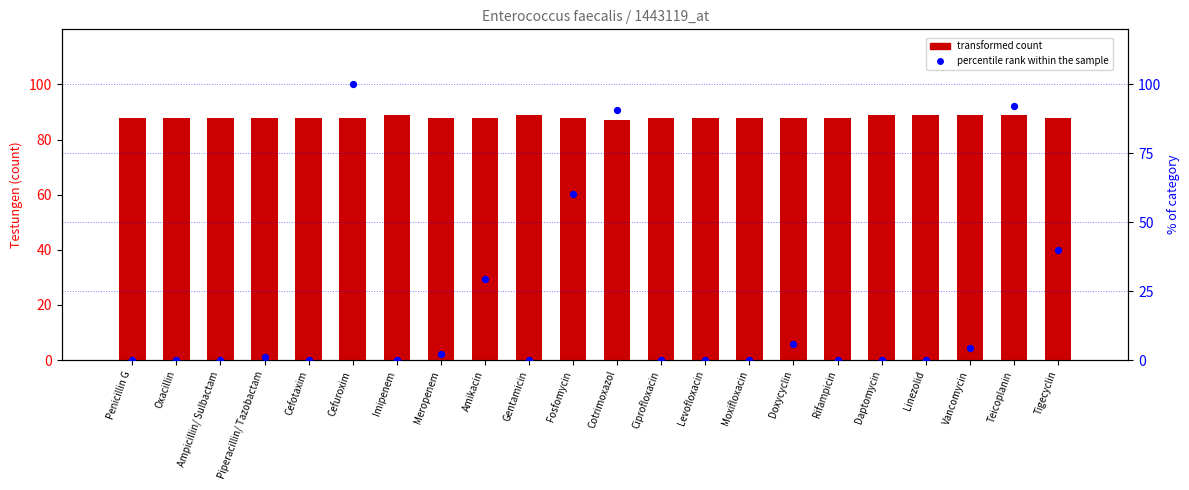

Is the value of transformed count at Teicoplanin greater than the value of percentile rank within the sample at Amikacin?

Yes